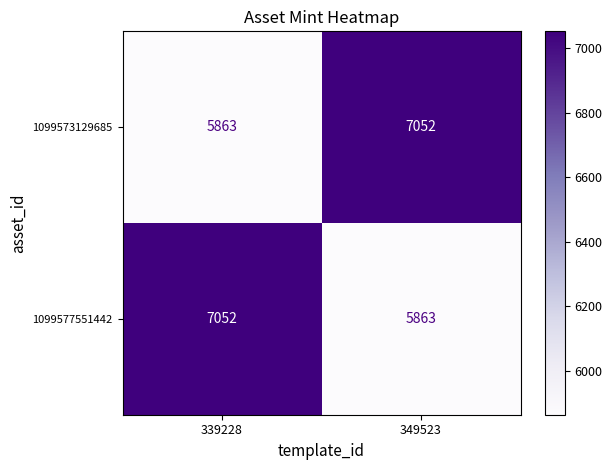

What is the greatest value displayed?

7052